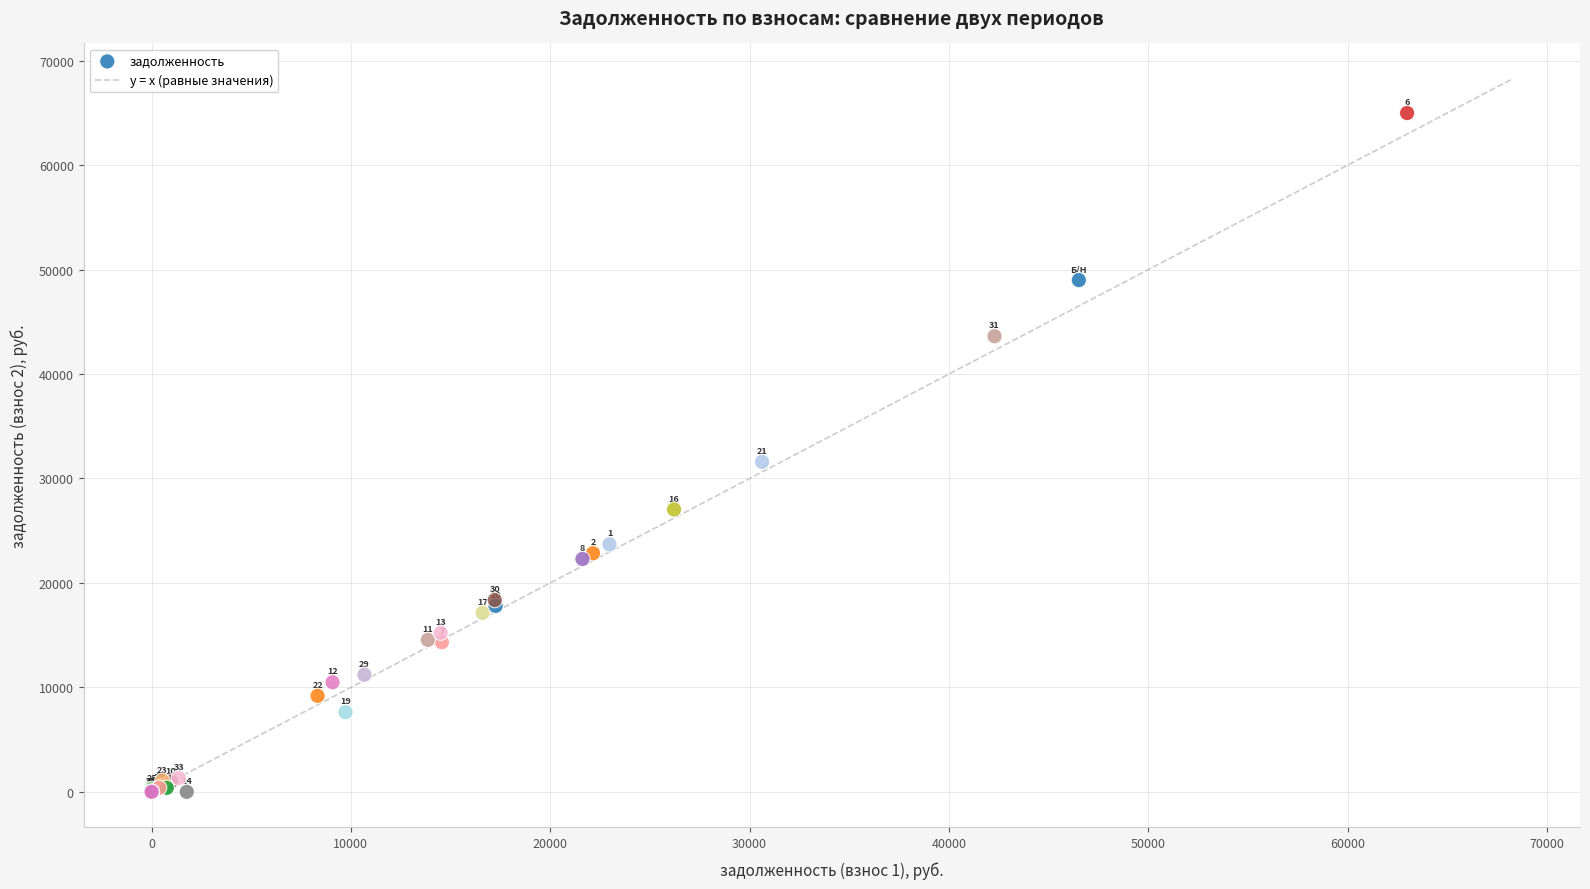

What Y value in the scatter plot is closest to 32497?

31593.1